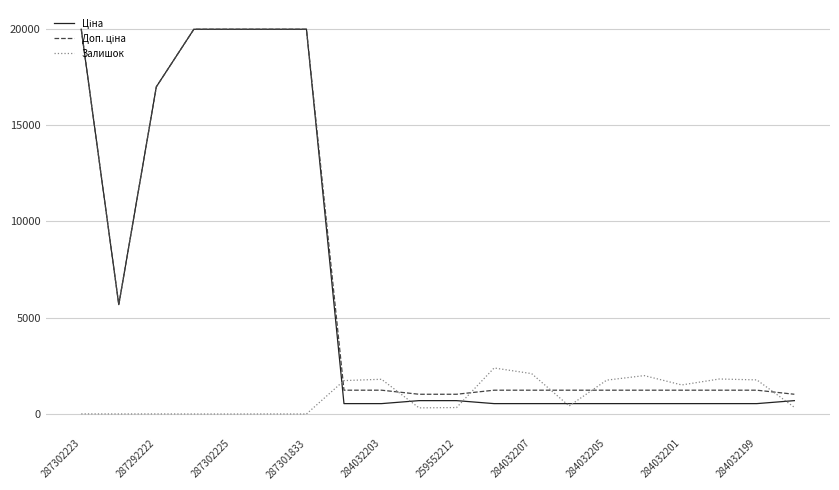

What is the greatest value displayed?

19964.2